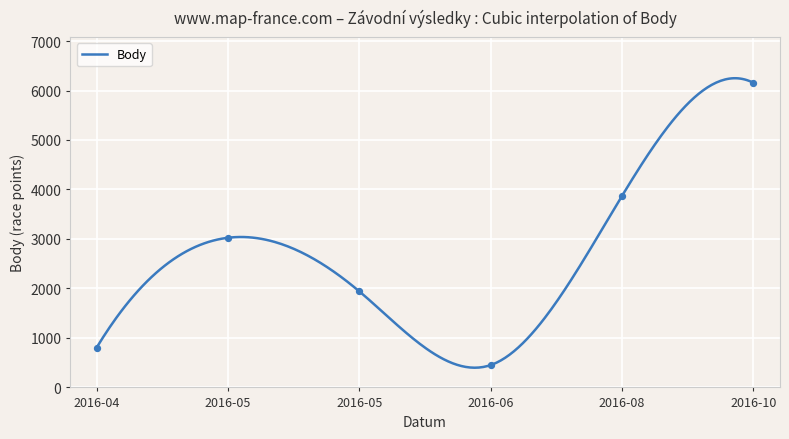

What is the change in value from 2016-04 to 2016-05?

+2220